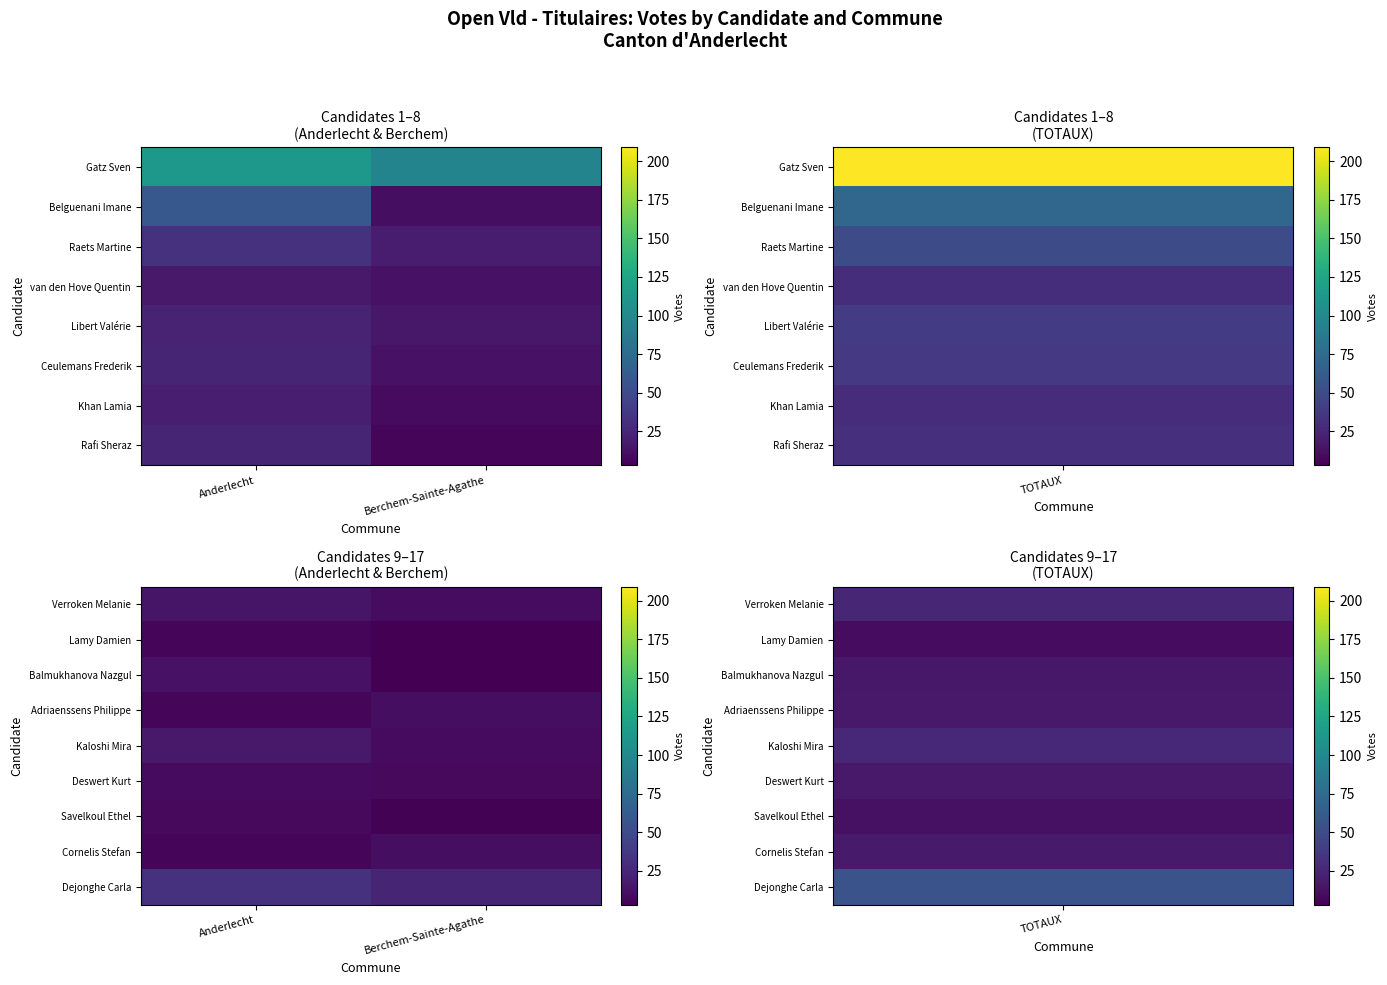

Reading left to right, extract all data points from this chart.

Verroken Melanie: Anderlecht=15	Berchem-Sainte-Agathe=10
Lamy Damien: Anderlecht=7	Berchem-Sainte-Agathe=3
Balmukhanova Nazgul: Anderlecht=13	Berchem-Sainte-Agathe=3
Adriaenssens Philippe: Anderlecht=6	Berchem-Sainte-Agathe=11
Kaloshi Mira: Anderlecht=17	Berchem-Sainte-Agathe=9
Deswert Kurt: Anderlecht=9	Berchem-Sainte-Agathe=8
Savelkoul Ethel: Anderlecht=8	Berchem-Sainte-Agathe=4
Cornelis Stefan: Anderlecht=7	Berchem-Sainte-Agathe=11
Dejonghe Carla: Anderlecht=32	Berchem-Sainte-Agathe=24